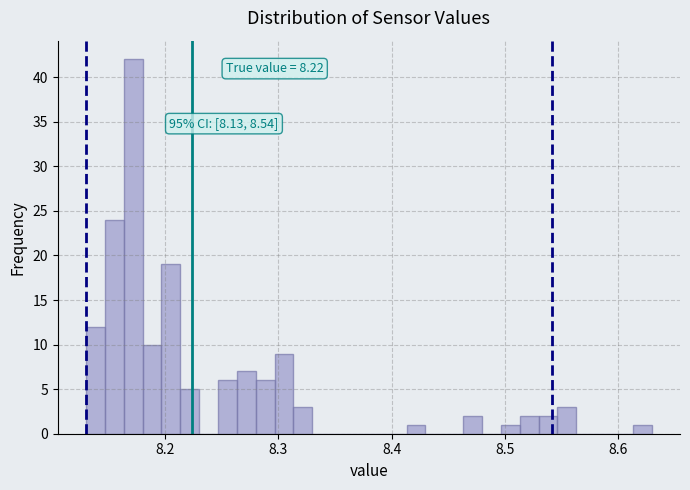

Read against the x-axis, roughly where is the centre of the tallest bar?

8.17